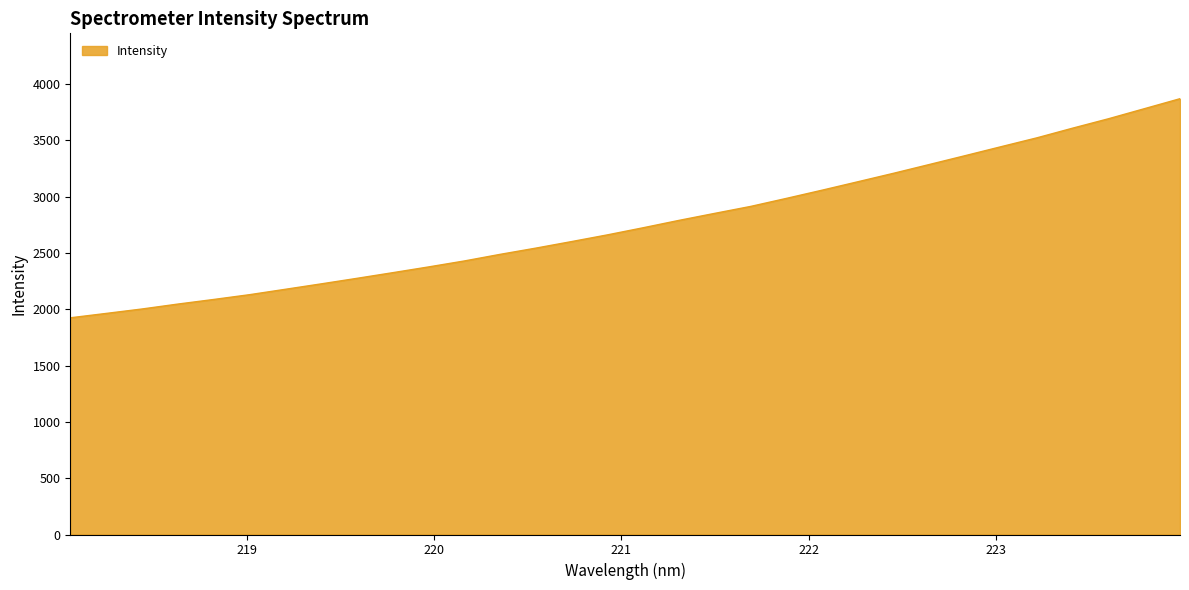

What is the maximum value shown in the chart?

3870.3